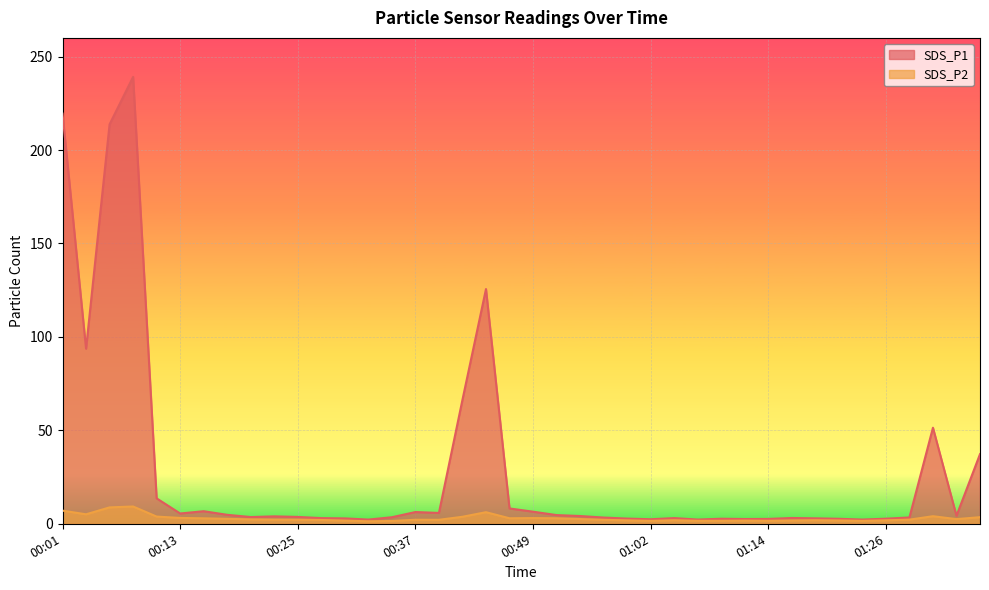

True or false: SDS_P2 and SDS_P1 intersect in this chart.

False